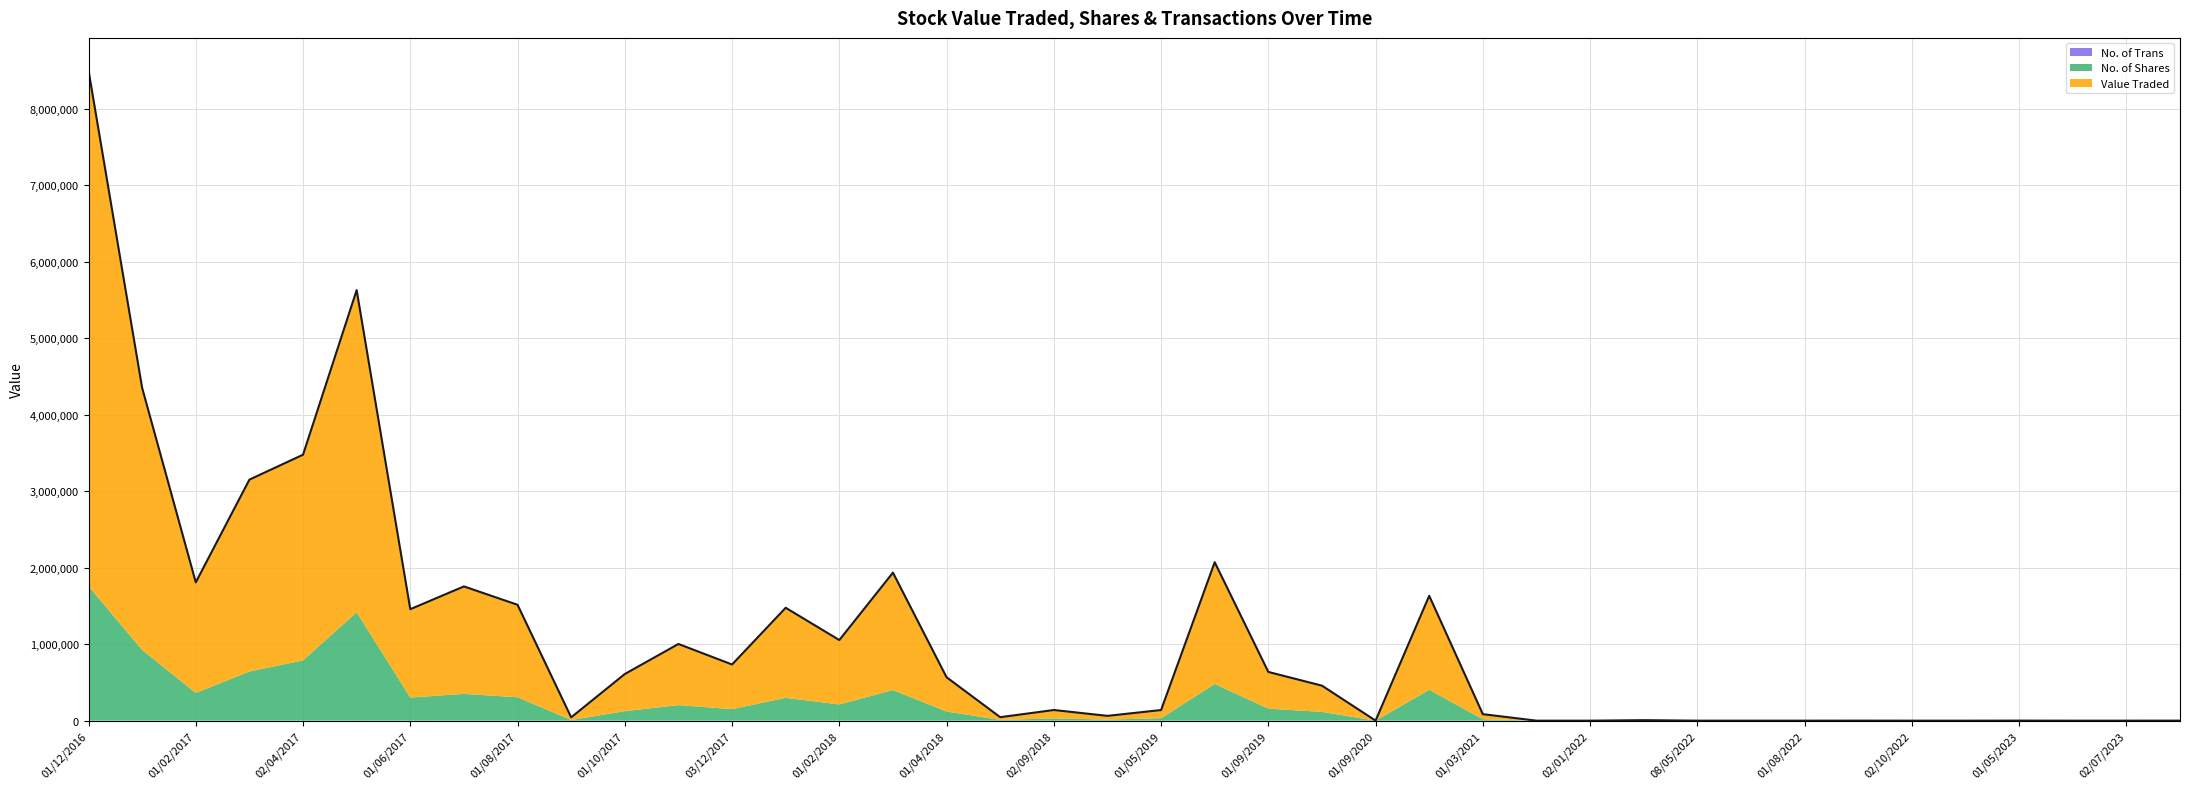

True or false: the data shows 16 at 01/08/2022.

False